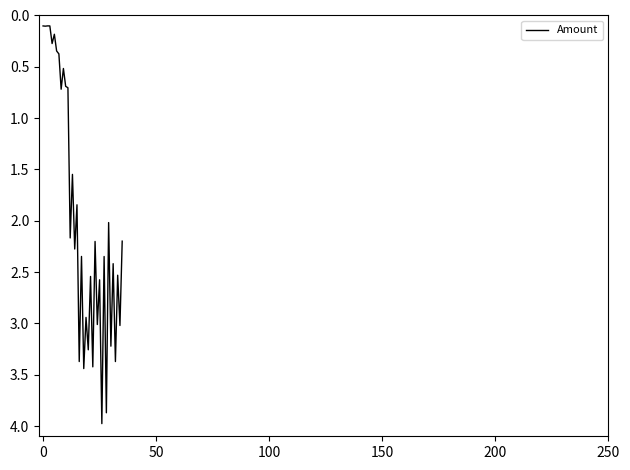

How many values are below 2?

14